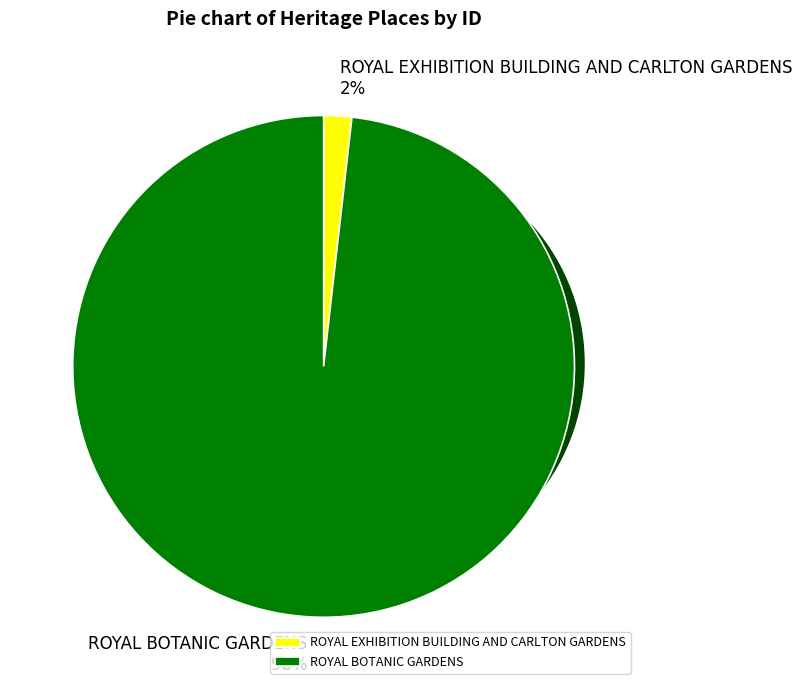

What percentage is the ROYAL EXHIBITION BUILDING AND CARLTON GARDENS slice, to the nearest percent?

2%